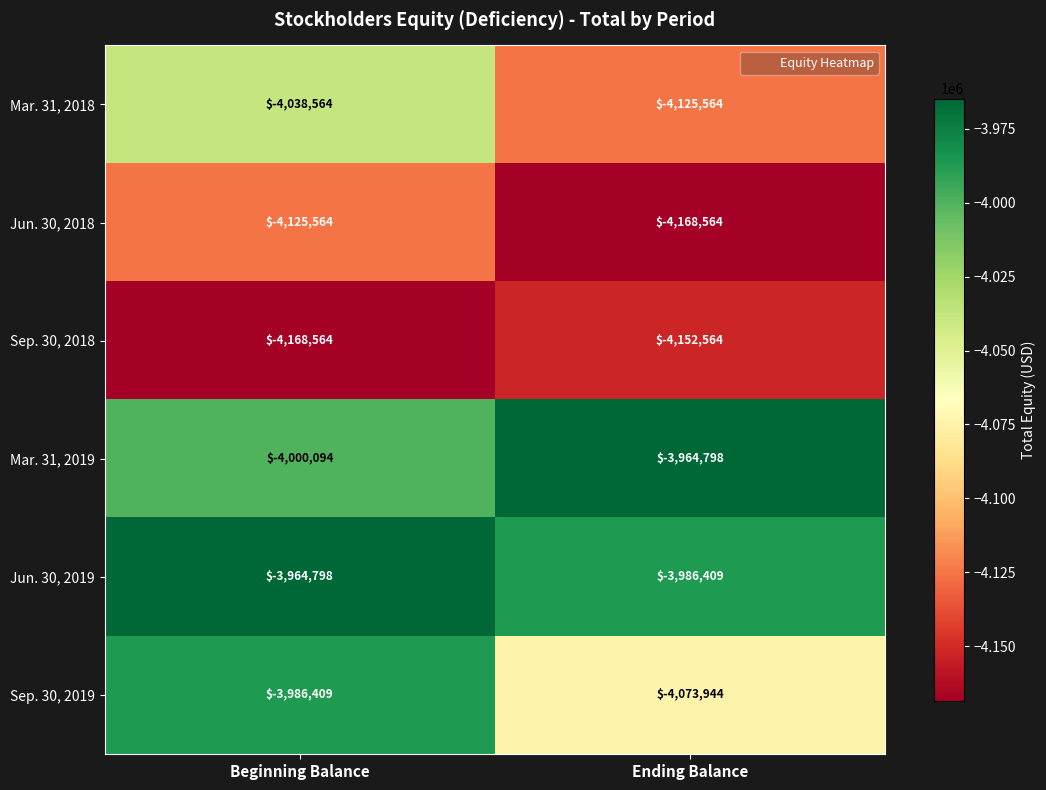

What is the greatest value displayed?

-3964798